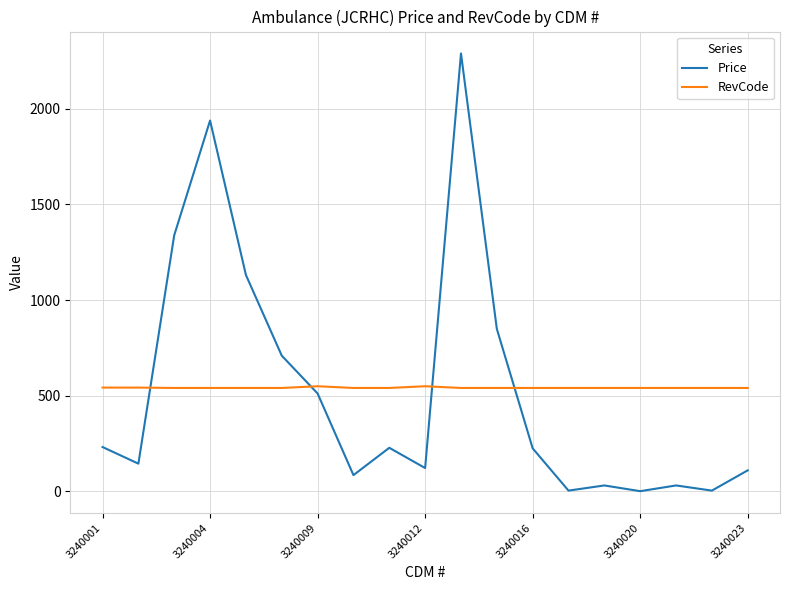

What are all the series names shown in the legend?

Price, RevCode